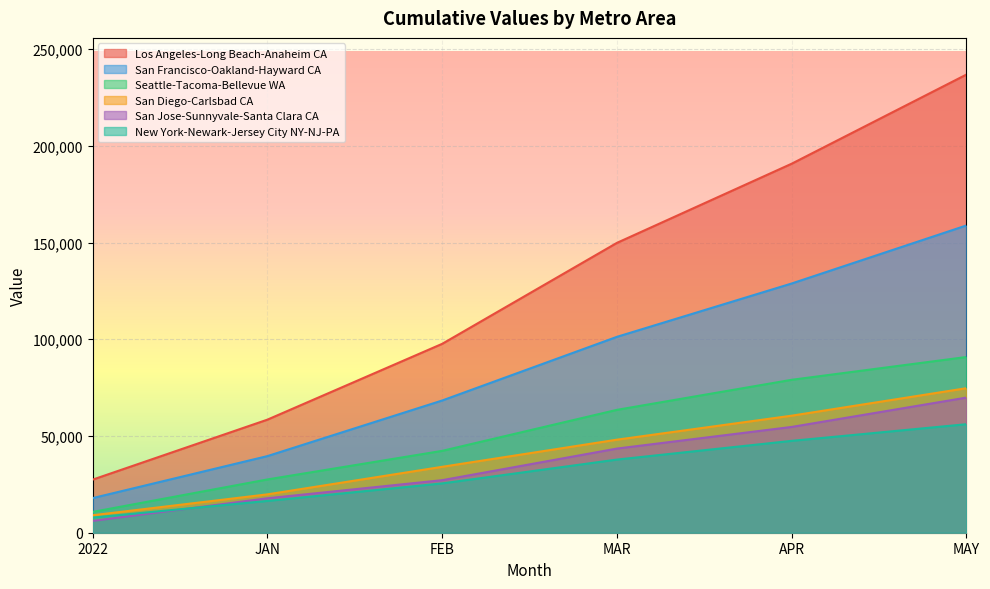

What position from the left is FEB?

3